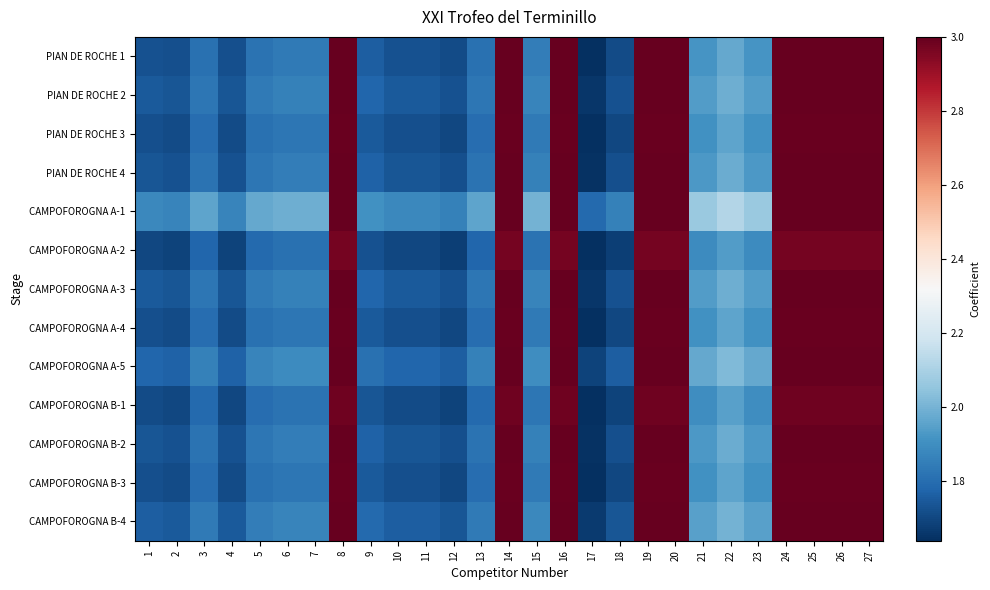

Which series has the largest total across all categories?

CAMPOFOROGNA A-1